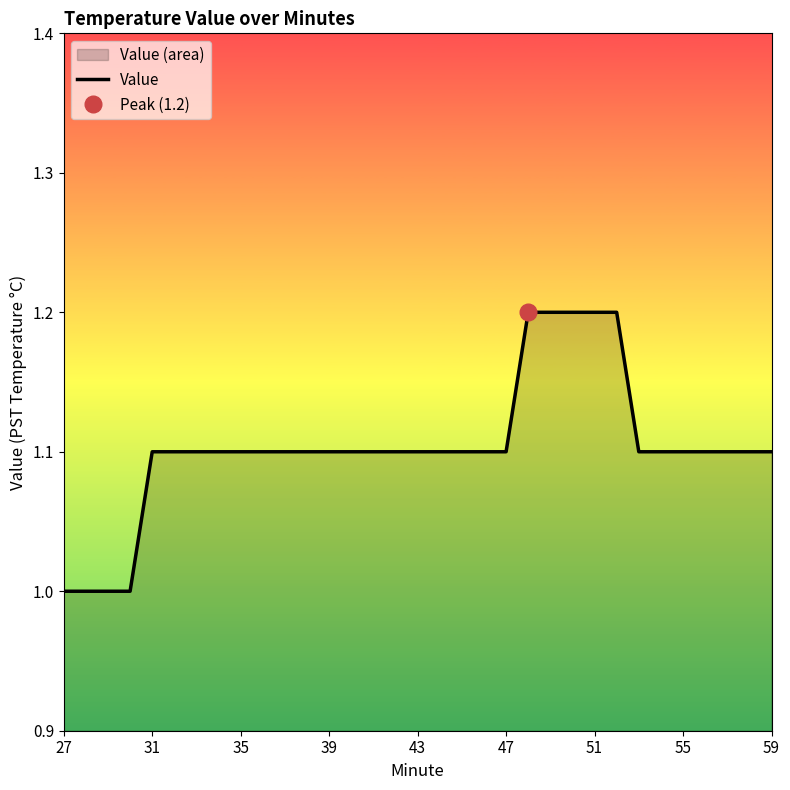

Count the values in the range 1 to 2.

33